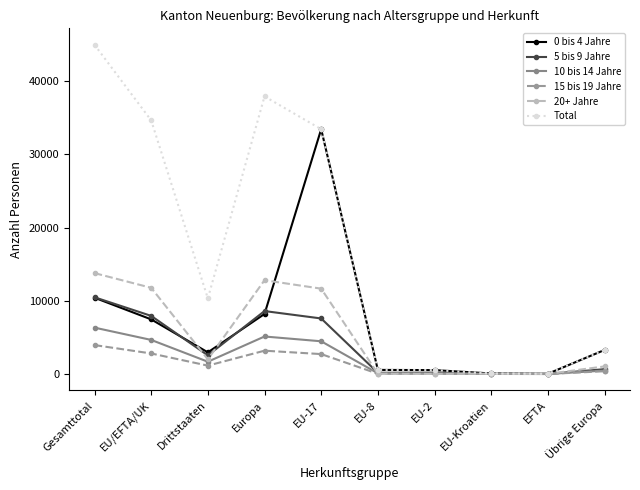

Is the value of Total at EU-Kroatien greater than the value of 0 bis 4 Jahre at EU-17?

No